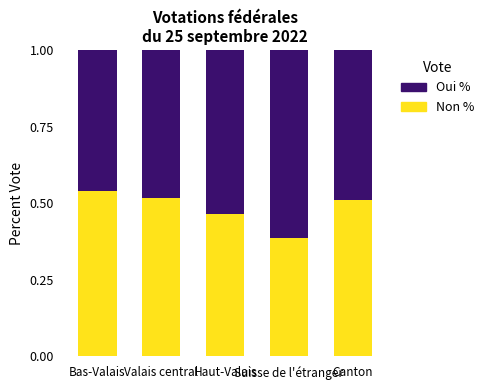

What is the label of the 5th bar from the left?

Canton